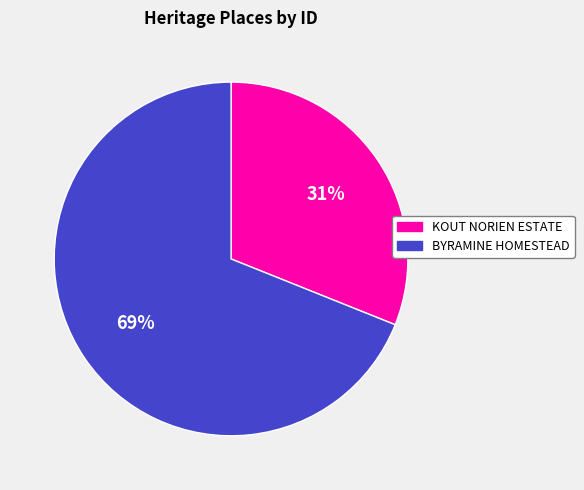

Which category has the biggest portion of the pie?

BYRAMINE HOMESTEAD